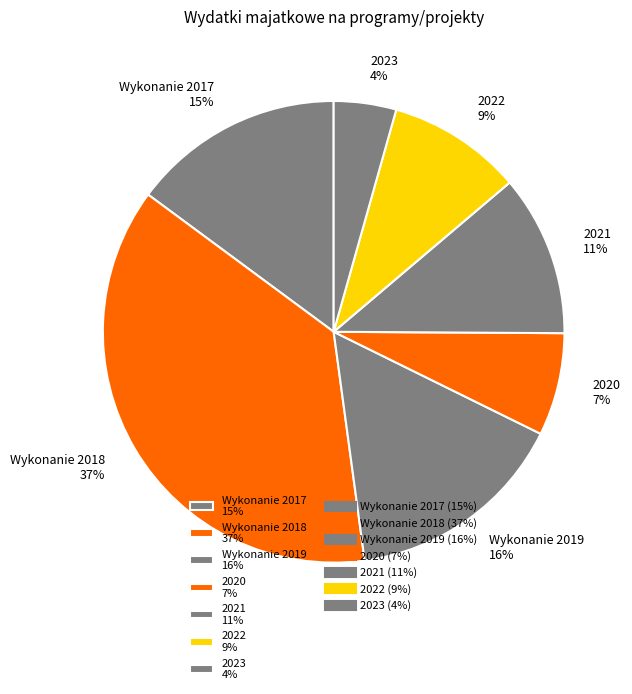

The Wykonanie 2019 slice represents 8% of the pie. True or false?

False